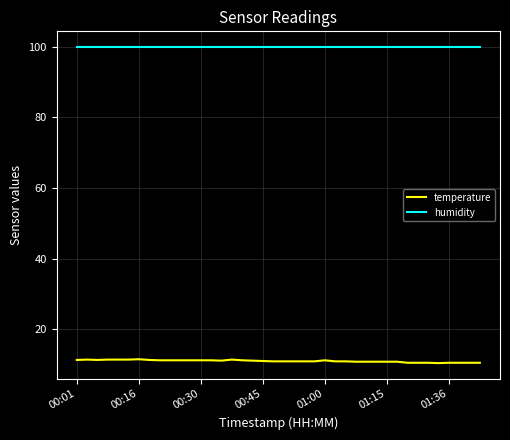

What is the minimum value for temperature?

10.4